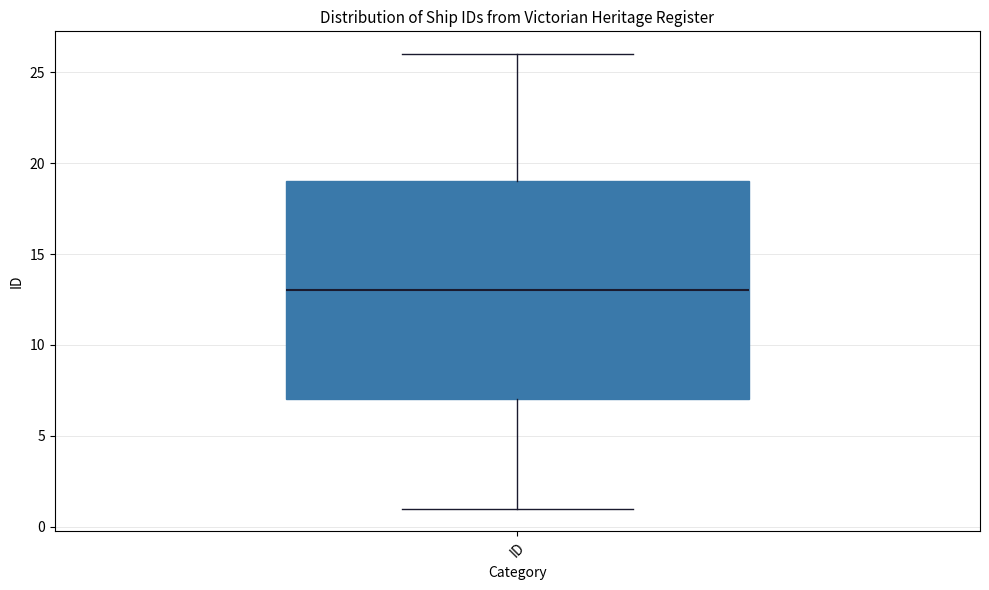

Transcribe this box plot: give where the median line is, the range the box spans, and where the two whiskers end, as read against the y-axis. The values are not printed on the chart, so give them approximately, as read against the axis.

median 13, box 7 to 19, whiskers 1 to 26